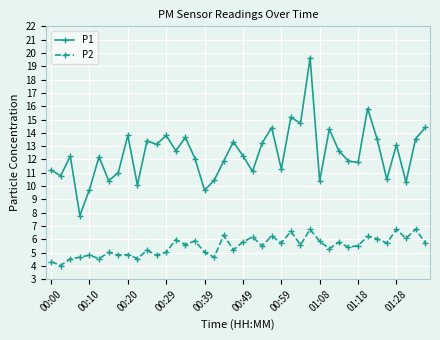

Rank the series by their average value, from lowest to highest.

P2, P1